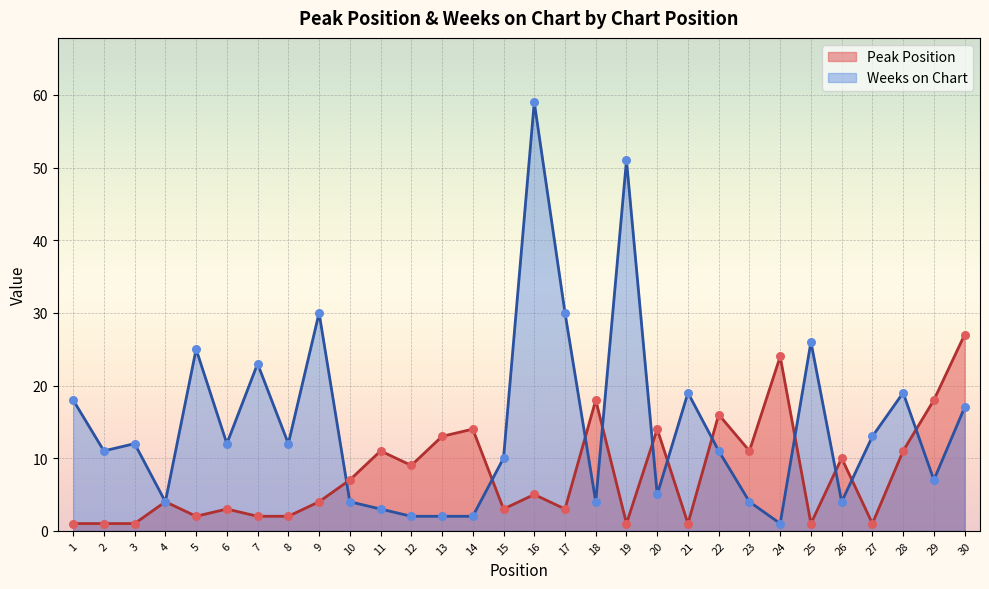

Is the value of Peak Position at 1 greater than the value of Weeks on Chart at 14?

No